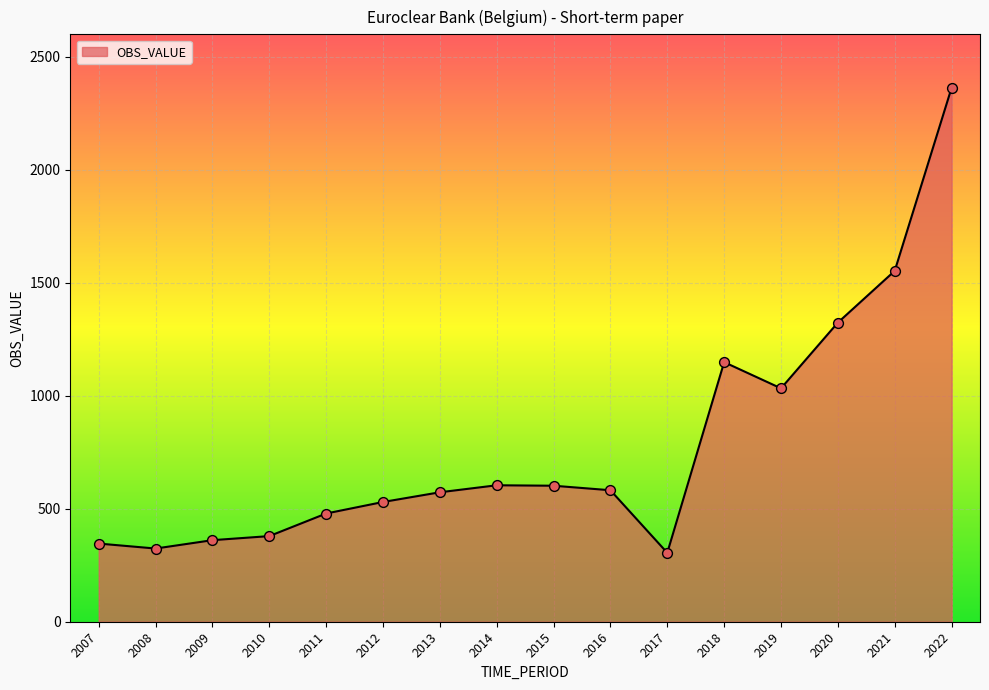

Between 2009 and 2018, which is larger?

2018